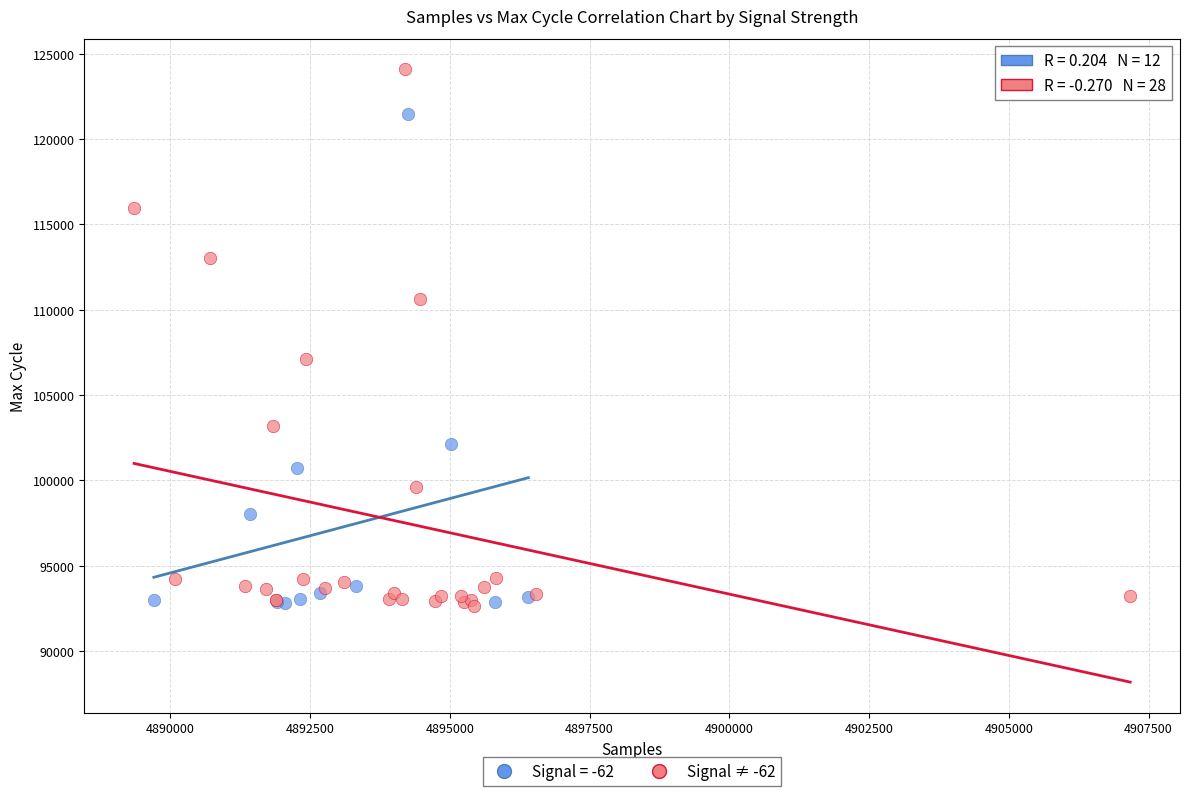

Which series contains the highest Y value?

Signal ≠ -62